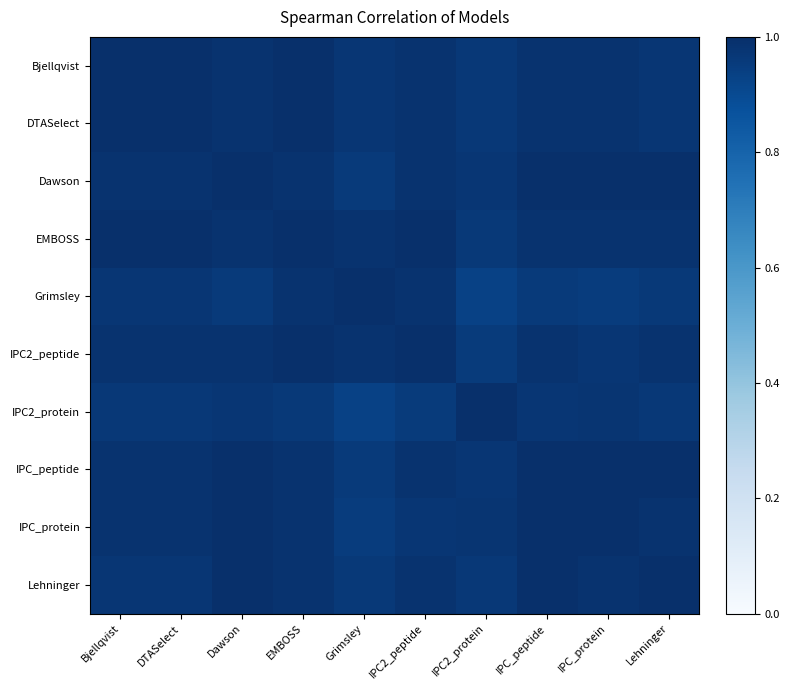

Reading right to left, transcribe all the data shown in this chart.

Bjellqvist: Lehninger=1.0	IPC_protein=1.0	IPC_peptide=1.0	IPC2_protein=1.0	IPC2_peptide=1.0	Grimsley=1.0	EMBOSS=1.0	Dawson=1.0	DTASelect=1.0	Bjellqvist=1.0
DTASelect: Lehninger=1.0	IPC_protein=1.0	IPC_peptide=1.0	IPC2_protein=1.0	IPC2_peptide=1.0	Grimsley=1.0	EMBOSS=1.0	Dawson=1.0	DTASelect=1.0	Bjellqvist=1.0
Dawson: Lehninger=1.0	IPC_protein=1.0	IPC_peptide=1.0	IPC2_protein=1.0	IPC2_peptide=1.0	Grimsley=1.0	EMBOSS=1.0	Dawson=1.0	DTASelect=1.0	Bjellqvist=1.0
EMBOSS: Lehninger=1.0	IPC_protein=1.0	IPC_peptide=1.0	IPC2_protein=1.0	IPC2_peptide=1.0	Grimsley=1.0	EMBOSS=1.0	Dawson=1.0	DTASelect=1.0	Bjellqvist=1.0
Grimsley: Lehninger=1.0	IPC_protein=1.0	IPC_peptide=1.0	IPC2_protein=0.9	IPC2_peptide=1.0	Grimsley=1.0	EMBOSS=1.0	Dawson=1.0	DTASelect=1.0	Bjellqvist=1.0
IPC2_peptide: Lehninger=1.0	IPC_protein=1.0	IPC_peptide=1.0	IPC2_protein=1.0	IPC2_peptide=1.0	Grimsley=1.0	EMBOSS=1.0	Dawson=1.0	DTASelect=1.0	Bjellqvist=1.0
IPC2_protein: Lehninger=1.0	IPC_protein=1.0	IPC_peptide=1.0	IPC2_protein=1.0	IPC2_peptide=1.0	Grimsley=0.9	EMBOSS=1.0	Dawson=1.0	DTASelect=1.0	Bjellqvist=1.0
IPC_peptide: Lehninger=1.0	IPC_protein=1.0	IPC_peptide=1.0	IPC2_protein=1.0	IPC2_peptide=1.0	Grimsley=1.0	EMBOSS=1.0	Dawson=1.0	DTASelect=1.0	Bjellqvist=1.0
IPC_protein: Lehninger=1.0	IPC_protein=1.0	IPC_peptide=1.0	IPC2_protein=1.0	IPC2_peptide=1.0	Grimsley=1.0	EMBOSS=1.0	Dawson=1.0	DTASelect=1.0	Bjellqvist=1.0
Lehninger: Lehninger=1.0	IPC_protein=1.0	IPC_peptide=1.0	IPC2_protein=1.0	IPC2_peptide=1.0	Grimsley=1.0	EMBOSS=1.0	Dawson=1.0	DTASelect=1.0	Bjellqvist=1.0